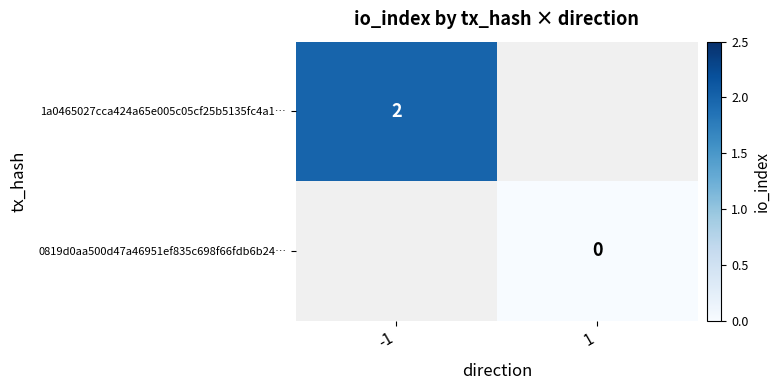

The 1a0465027cca424a65e005c05cf25b5135fc4a1… series shows 2 at -1. True or false?

True